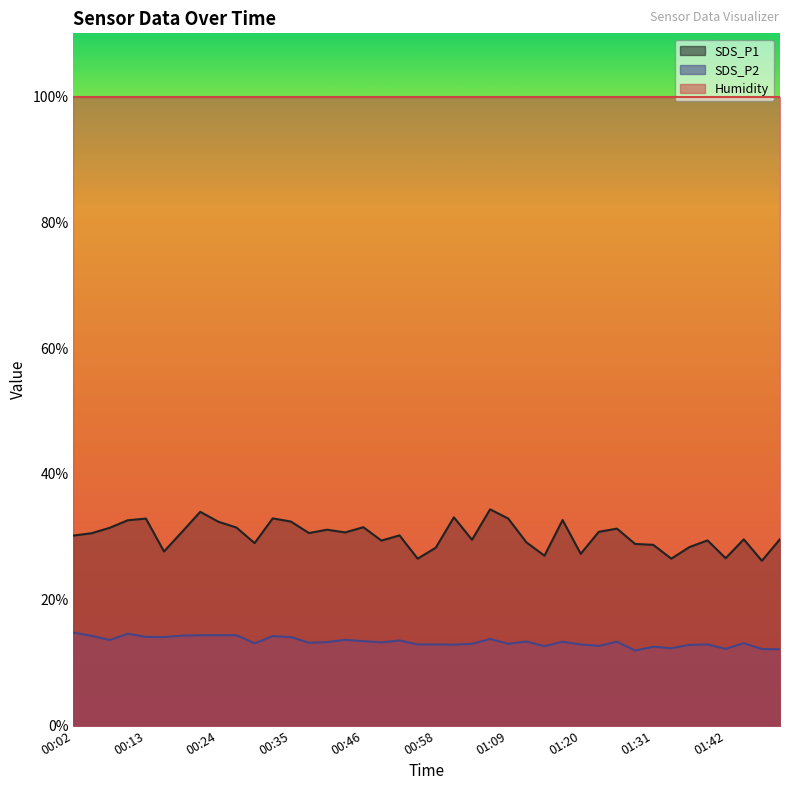

True or false: SDS_P1 and SDS_P2 cross at least once.

False